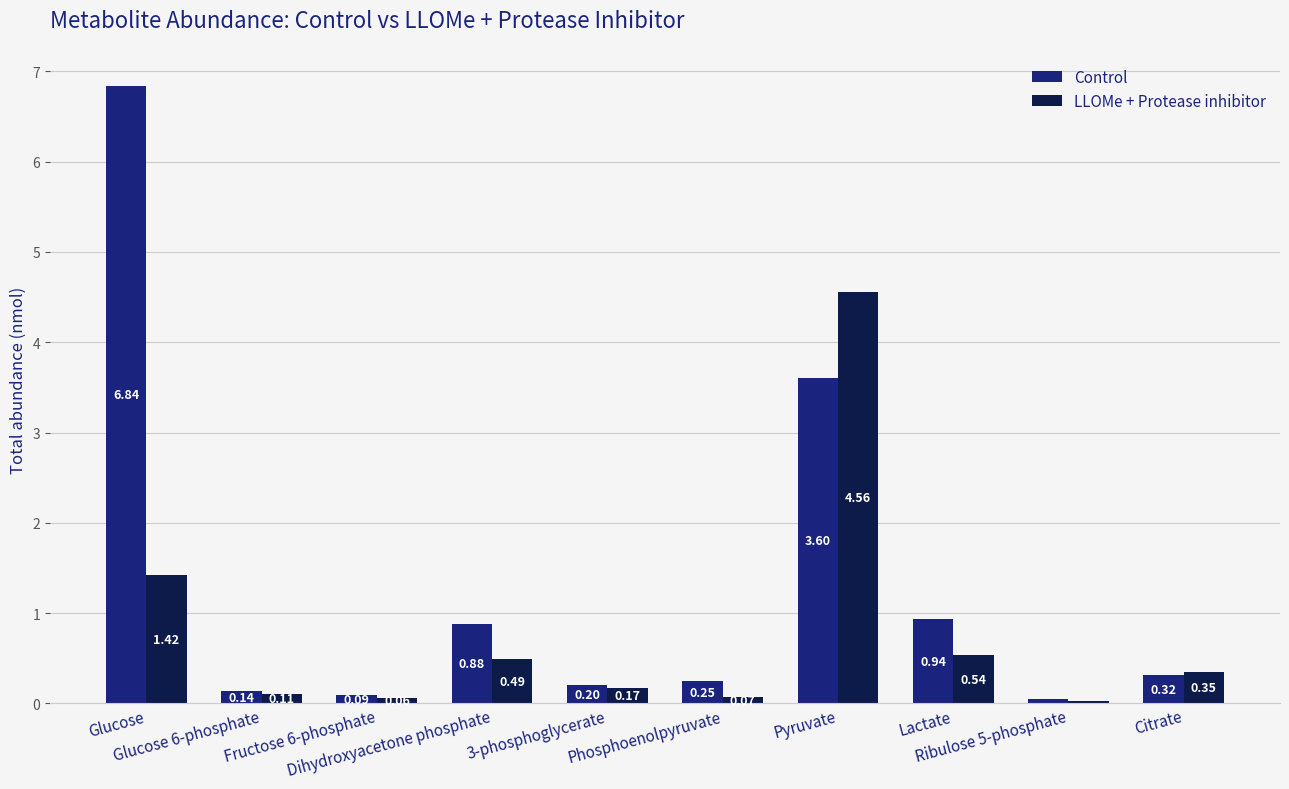

List the labels in order of Control value, smallest first.

Ribulose 5-phosphate, Fructose 6-phosphate, Glucose 6-phosphate, 3-phosphoglycerate, Phosphoenolpyruvate, Citrate, Dihydroxyacetone phosphate, Lactate, Pyruvate, Glucose